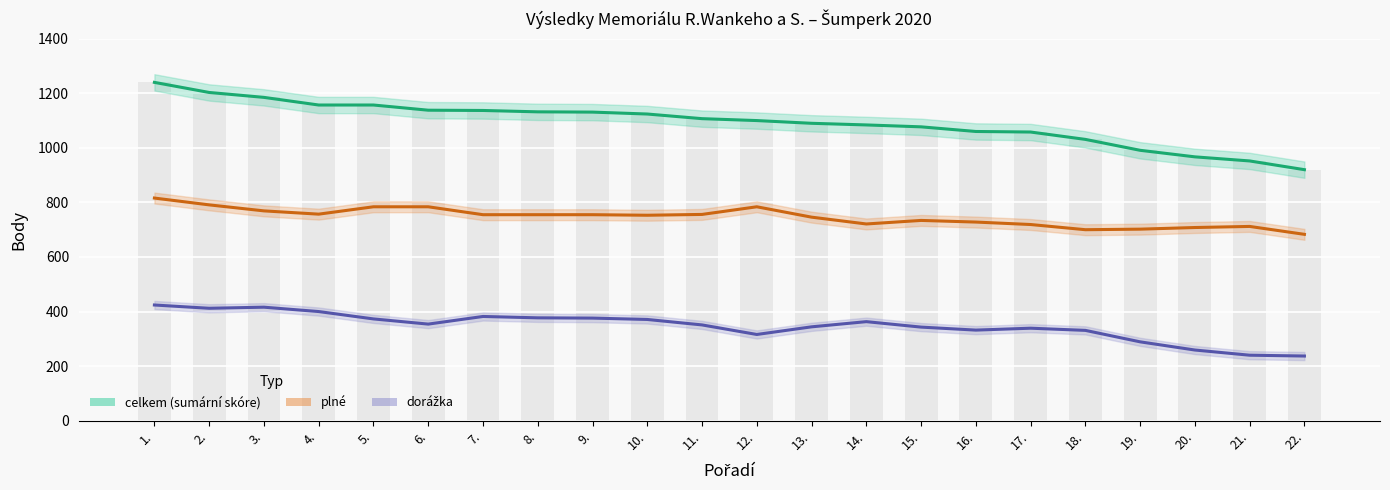

What is the difference between the highest and lowest values at 3.?

769